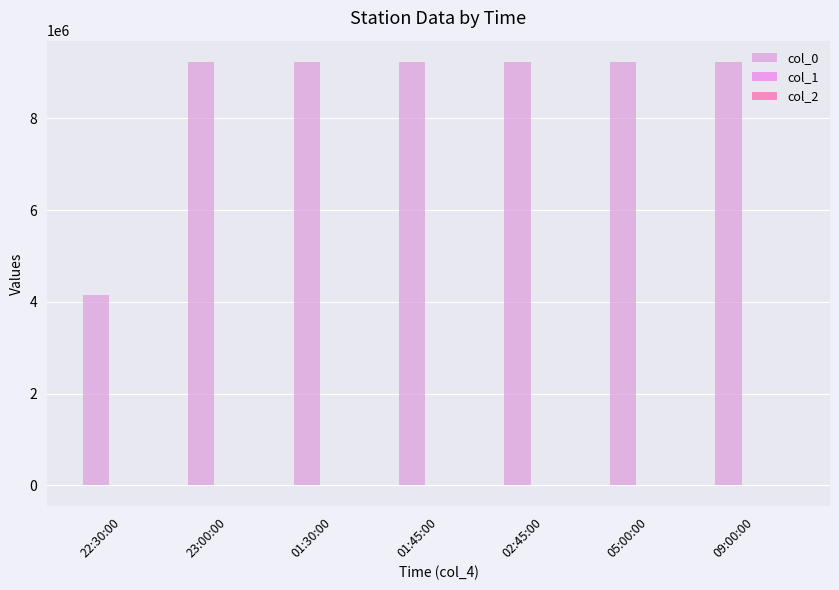

At which label does col_1 reach its minimum?

23:00:00